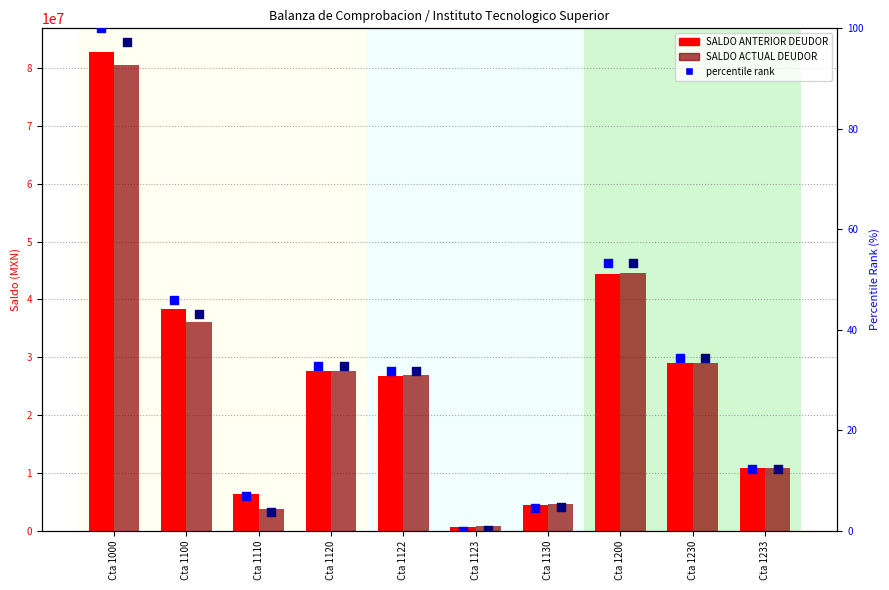

At how many categories does at least one series exceed 56696008?

1